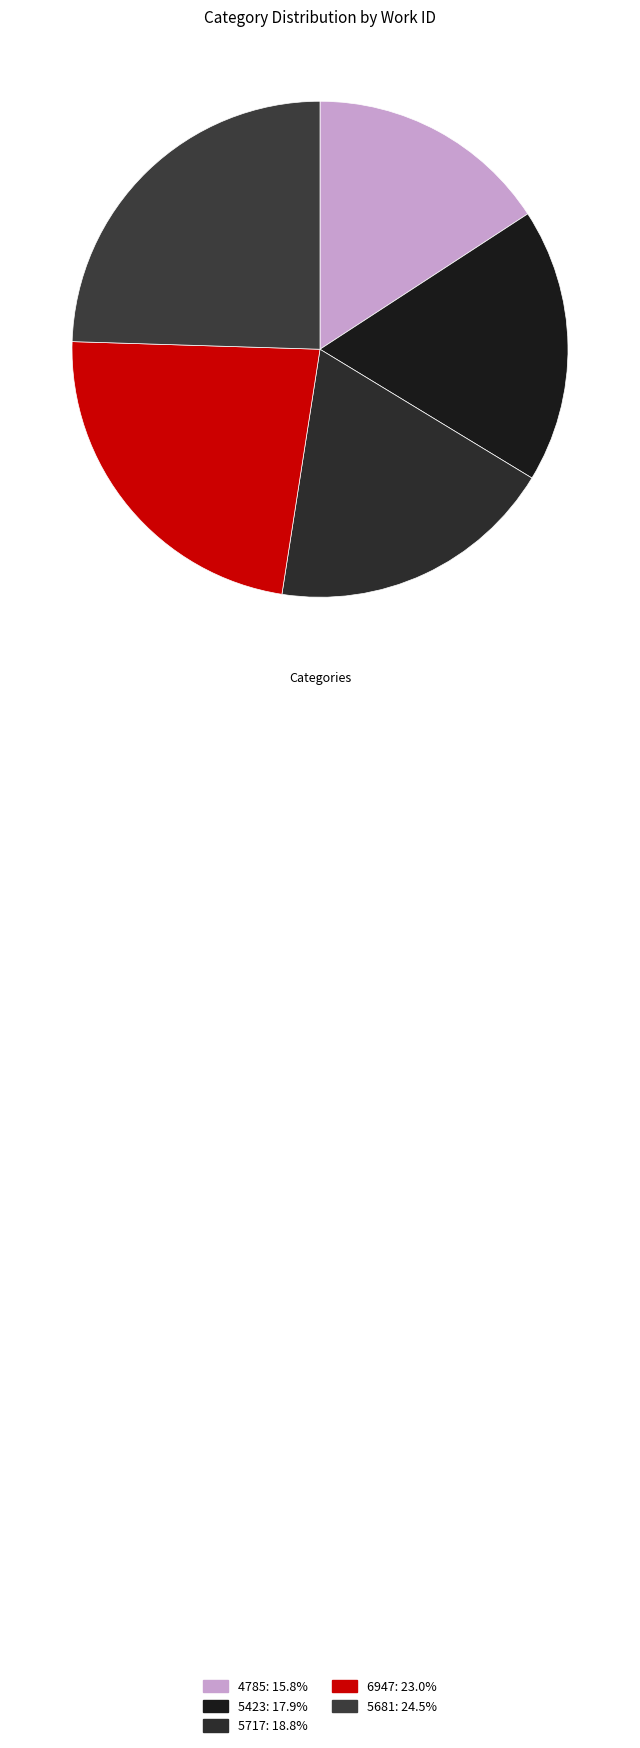

How many slices are in this pie chart?

5